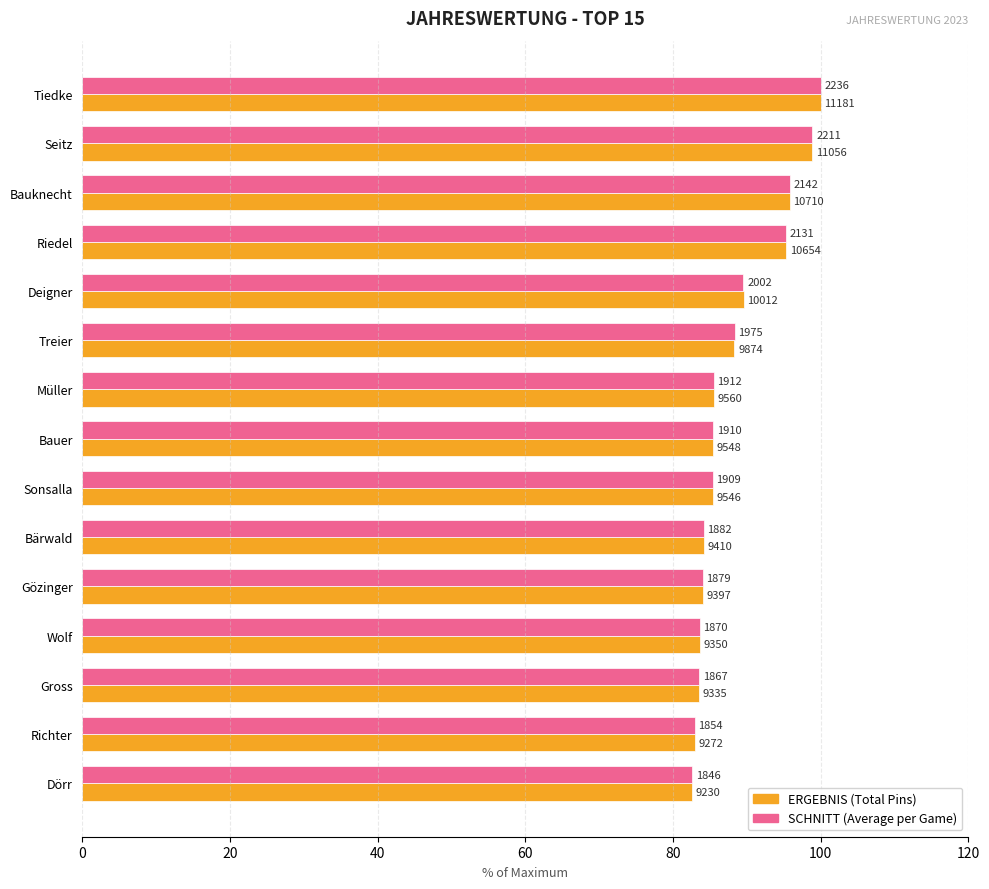

How many series are shown in this chart?

2